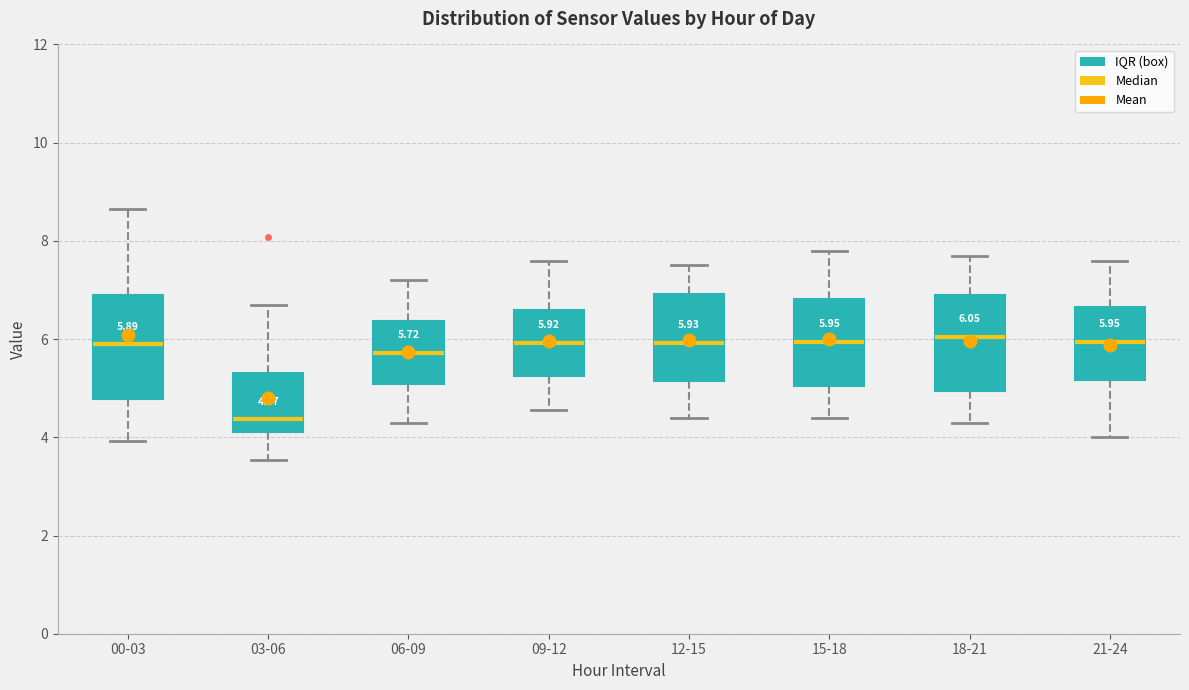

Which box's median line is the lowest?

03-06